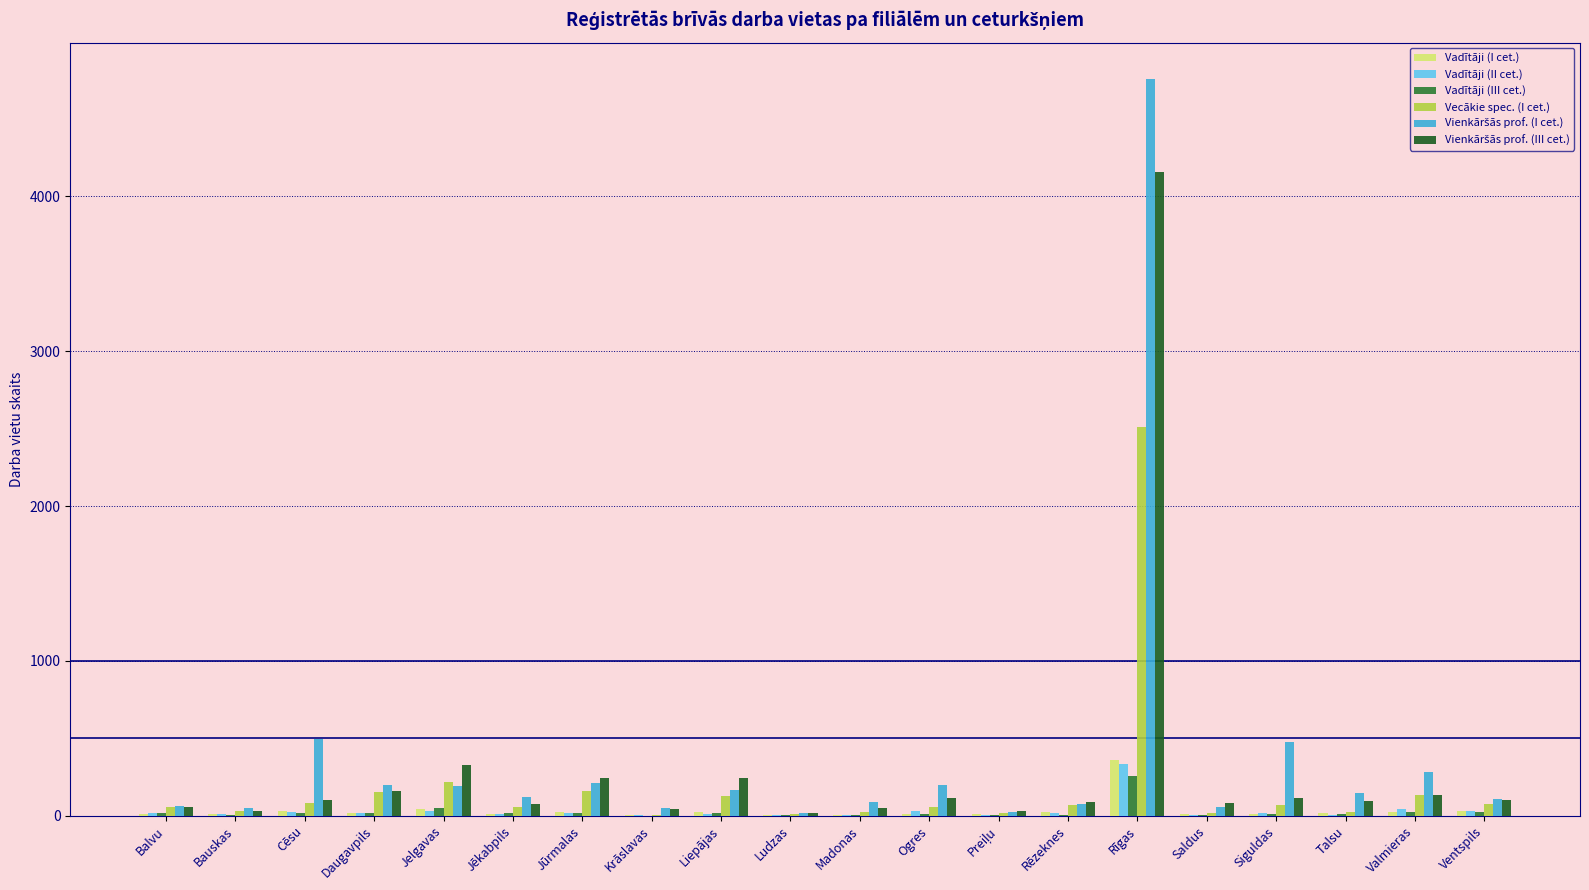

Reading right to left, what are all the values shown in this chart?

Vadītāji (I cet.): Ventspils=28	Valmieras=24	Talsu=17	Siguldas=9	Saldus=10	Rīgas=362	Rēzeknes=22	Preiļu=10	Ogres=9	Madonas=6	Ludzas=5	Liepājas=25	Krāslavas=3	Jūrmalas=24	Jēkabpils=12	Jelgavas=46	Daugavpils=16	Cēsu=30	Bauskas=11	Balvu=11
Vadītāji (II cet.): Ventspils=28	Valmieras=44	Talsu=7	Siguldas=16	Saldus=2	Rīgas=331	Rēzeknes=14	Preiļu=7	Ogres=33	Madonas=3	Ludzas=3	Liepājas=10	Krāslavas=3	Jūrmalas=20	Jēkabpils=9	Jelgavas=27	Daugavpils=20	Cēsu=21	Bauskas=11	Balvu=20
Vadītāji (III cet.): Ventspils=26	Valmieras=23	Talsu=8	Siguldas=12	Saldus=2	Rīgas=256	Rēzeknes=7	Preiļu=2	Ogres=11	Madonas=6	Ludzas=2	Liepājas=20	Krāslavas=0	Jūrmalas=16	Jēkabpils=14	Jelgavas=47	Daugavpils=19	Cēsu=16	Bauskas=7	Balvu=16
Vecākie spec. (I cet.): Ventspils=76	Valmieras=132	Talsu=23	Siguldas=68	Saldus=19	Rīgas=2510	Rēzeknes=66	Preiļu=14	Ogres=53	Madonas=23	Ludzas=9	Liepājas=130	Krāslavas=1	Jūrmalas=161	Jēkabpils=57	Jelgavas=215	Daugavpils=156	Cēsu=84	Bauskas=29	Balvu=55
Vienkāršās prof. (I cet.): Ventspils=108	Valmieras=279	Talsu=146	Siguldas=477	Saldus=53	Rīgas=4756	Rēzeknes=75	Preiļu=24	Ogres=201	Madonas=86	Ludzas=15	Liepājas=167	Krāslavas=49	Jūrmalas=208	Jēkabpils=123	Jelgavas=191	Daugavpils=198	Cēsu=495	Bauskas=52	Balvu=64
Vienkāršās prof. (III cet.): Ventspils=98	Valmieras=133	Talsu=97	Siguldas=112	Saldus=79	Rīgas=4160	Rēzeknes=90	Preiļu=30	Ogres=112	Madonas=50	Ludzas=18	Liepājas=244	Krāslavas=46	Jūrmalas=243	Jēkabpils=78	Jelgavas=324	Daugavpils=161	Cēsu=104	Bauskas=31	Balvu=53